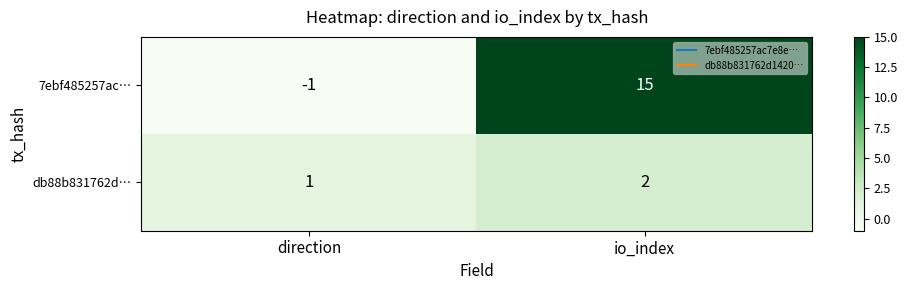

Rank the series by their maximum value, from highest to lowest.

7ebf485257ac…, db88b831762d…